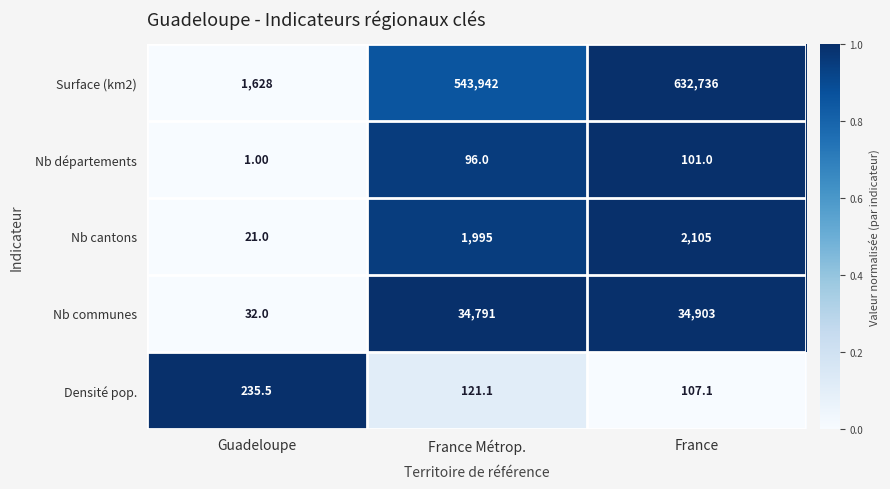

What is the difference between the maximum and second lowest values in the Nb communes series?

112.0